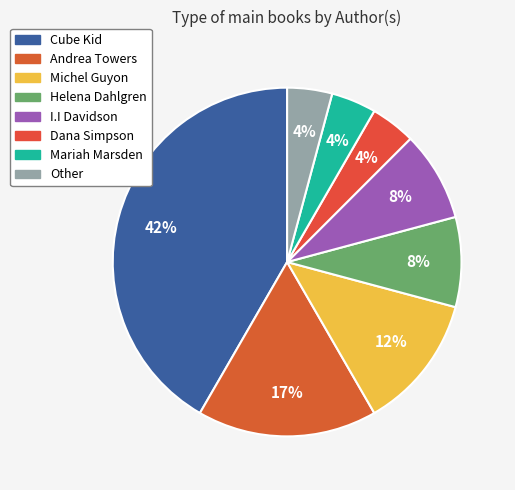

Is it true that Cube Kid is 55% of the pie?

False